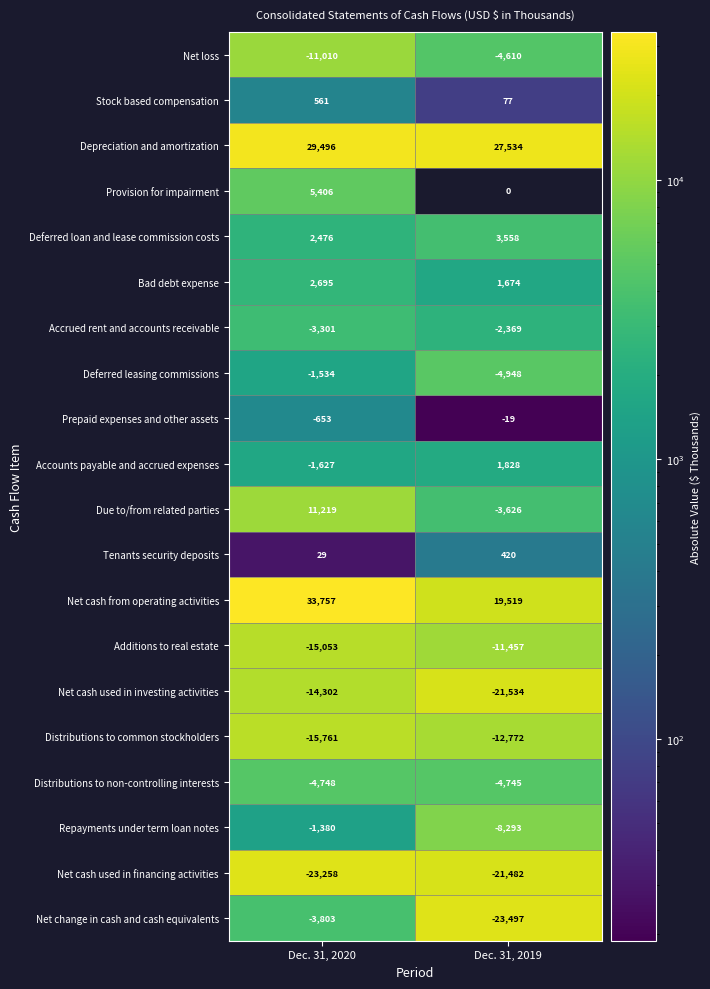

The value of Deferred loan and lease commission costs at Dec. 31, 2020 is 2476. True or false?

True